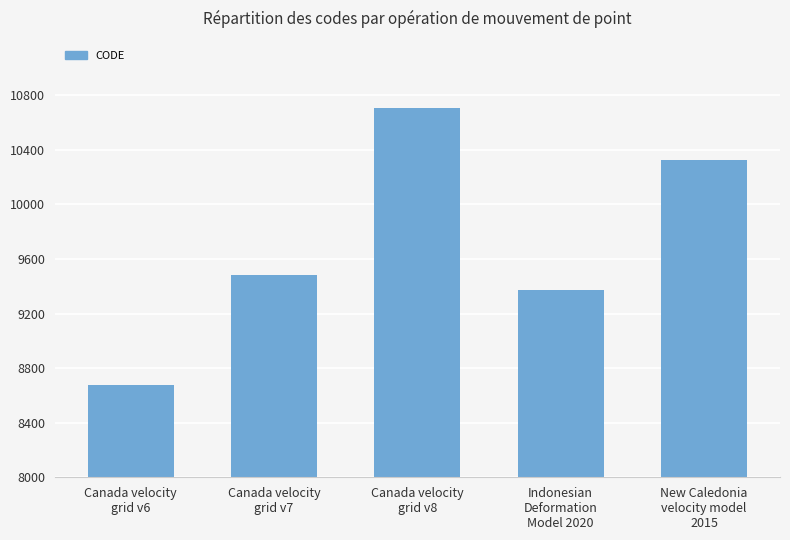

What position from the left is Canada velocity
grid v7?

2